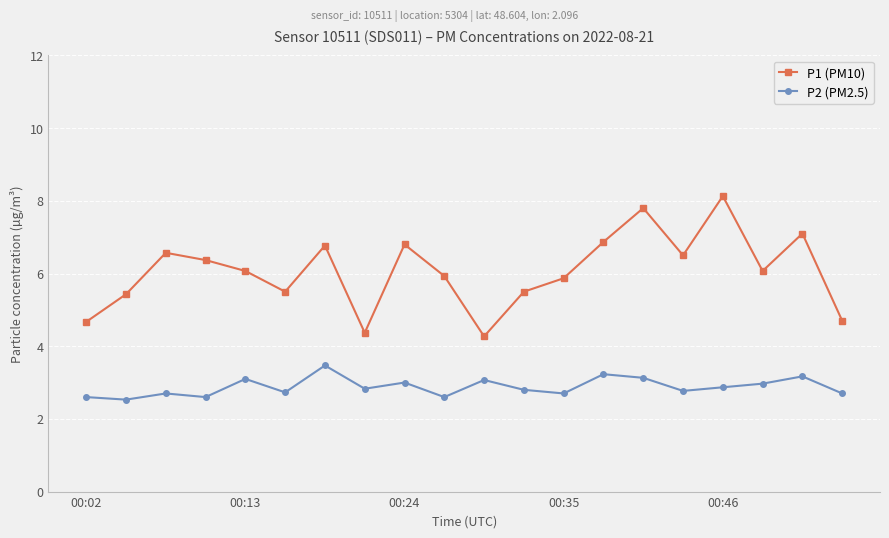

Which series has the widest spread of values?

P1 (PM10)